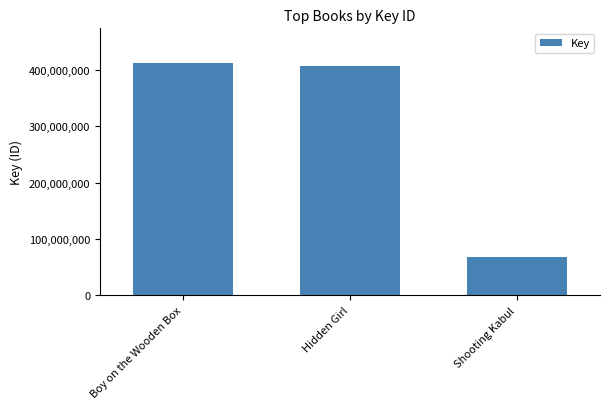

What is the sum of the values at Shooting Kabul and Hidden Girl?

475037534